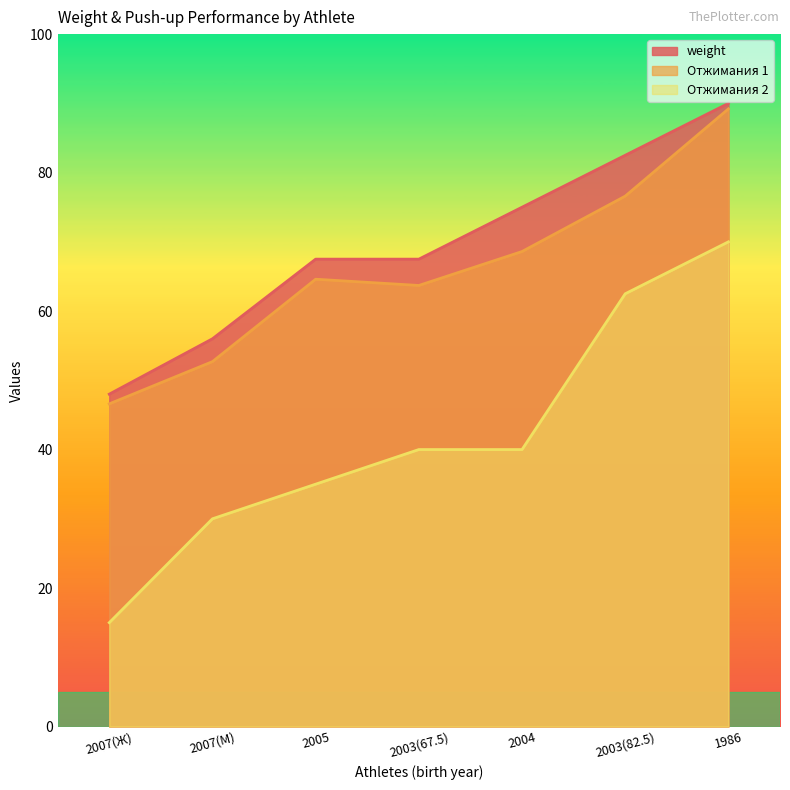

Reading left to right, extract all data points from this chart.

weight: 2007(Ж)=48.0	2007(М)=56.0	2005=67.5	2003(67.5)=67.5	2004=75.0	2003(82.5)=82.5	1986=90.0
Отжимания 1: 2007(Ж)=46.6	2007(М)=52.7	2005=64.6	2003(67.5)=63.7	2004=68.6	2003(82.5)=76.6	1986=89.2
Отжимания 2: 2007(Ж)=15.0	2007(М)=30.0	2005=35.0	2003(67.5)=40.0	2004=40.0	2003(82.5)=62.5	1986=70.0